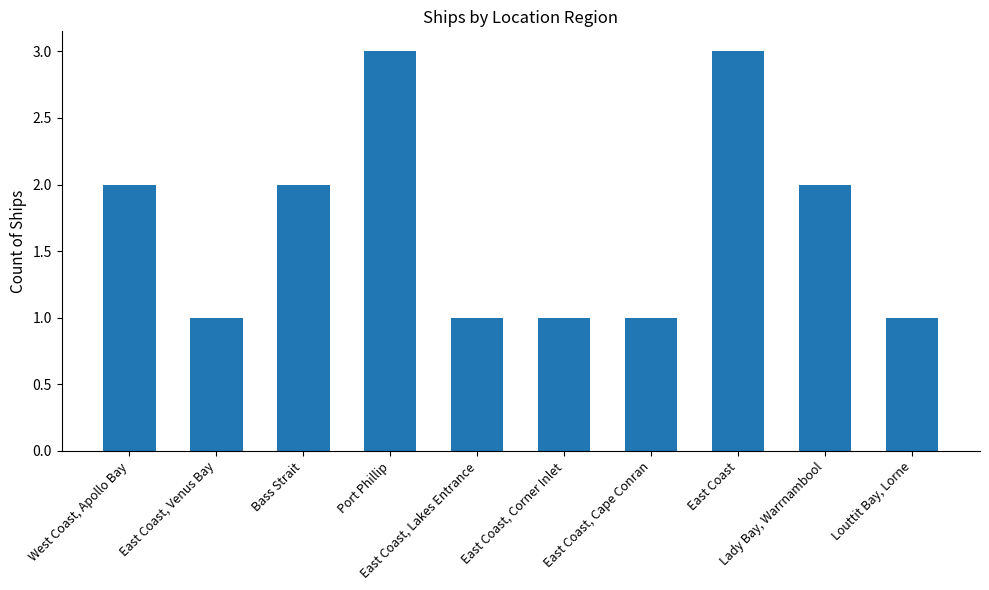

True or false: the data shows 1 at East Coast, Cape Conran.

True